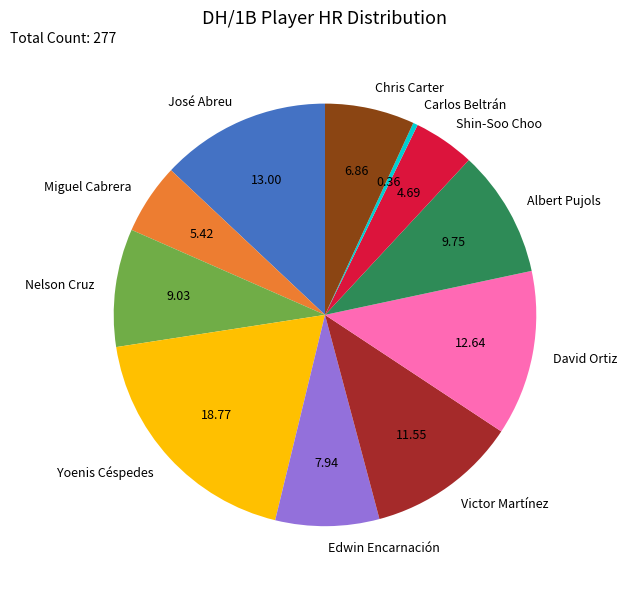

Which has a higher value, Shin-Soo Choo or Edwin Encarnación?

Edwin Encarnación